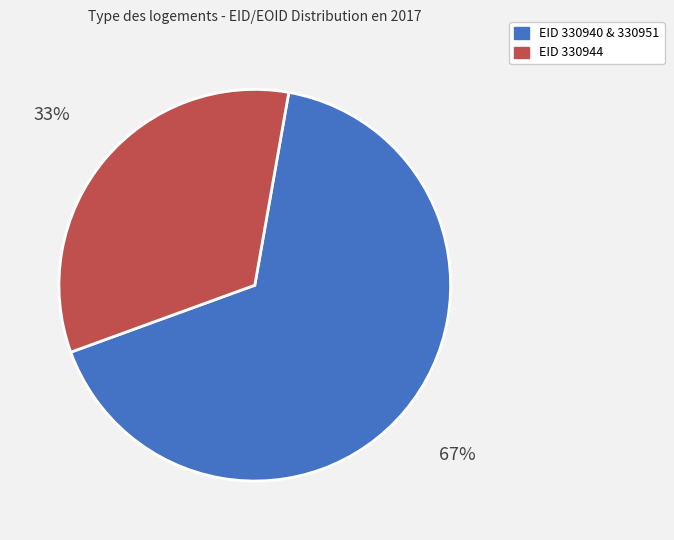

The EID 330940 & 330951 slice represents 56% of the pie. True or false?

False